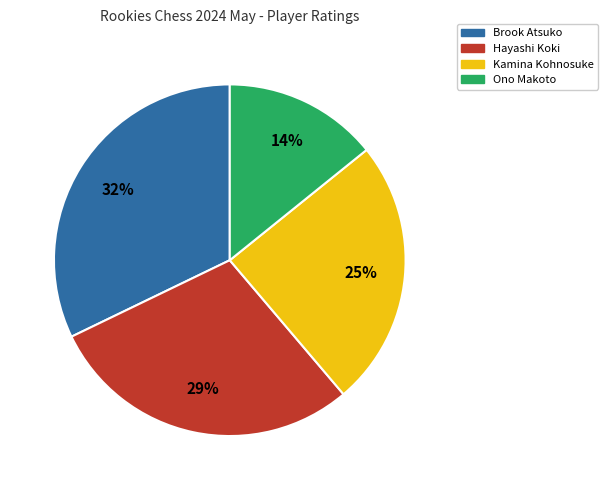

True or false: Kamina Kohnosuke accounts for 25% of the total.

True